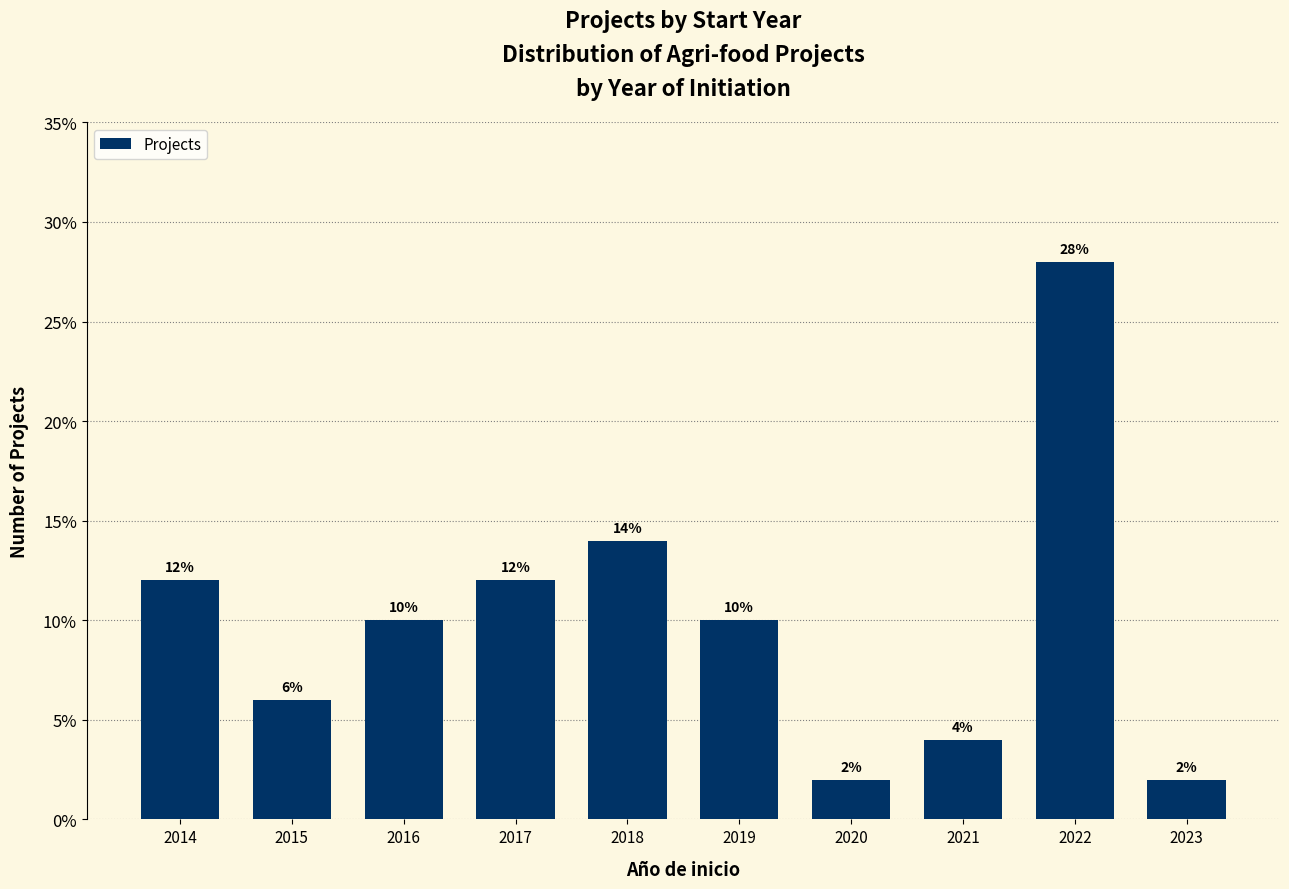

Reading left to right, transcribe all the data shown in this chart.

2014=12.0	2015=6.0	2016=10.0	2017=12.0	2018=14.0	2019=10.0	2020=2.0	2021=4.0	2022=28.0	2023=2.0